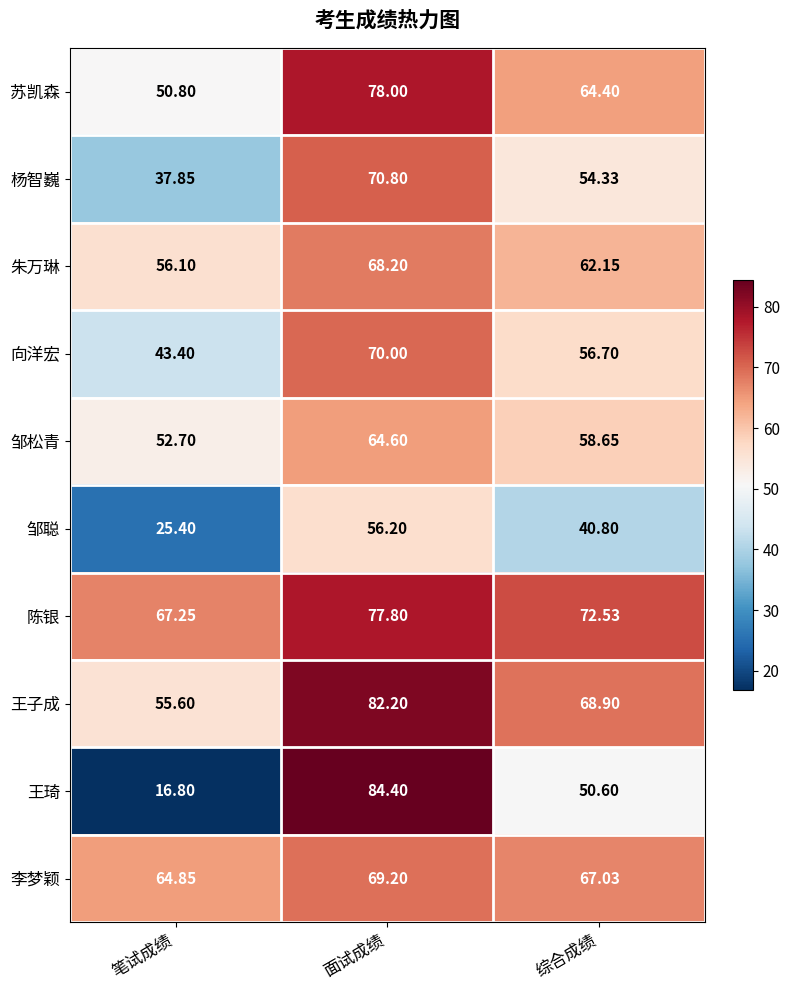

What is the minimum value shown in the chart?

16.8